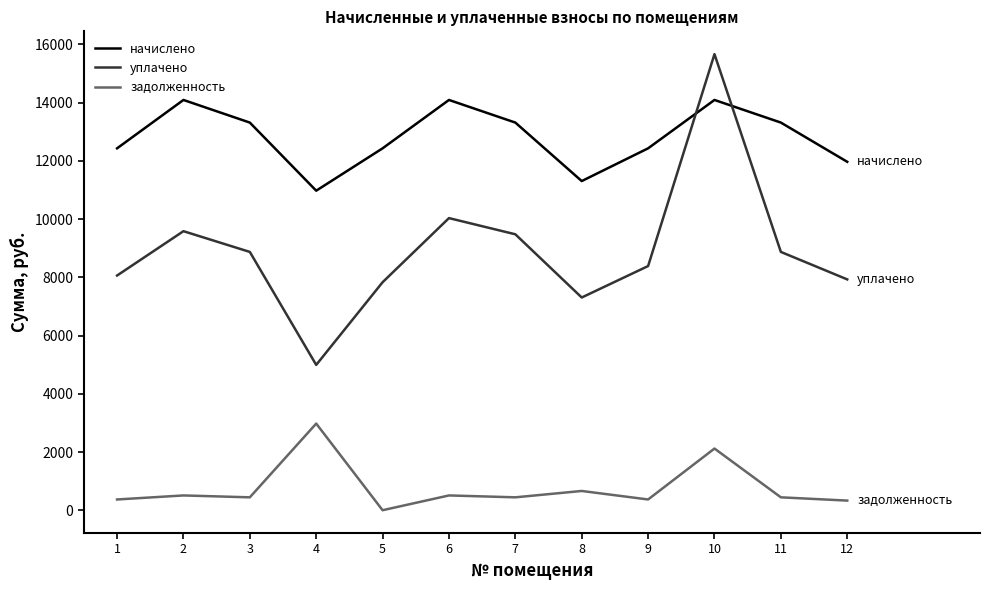

Which series has the widest spread of values?

уплачено